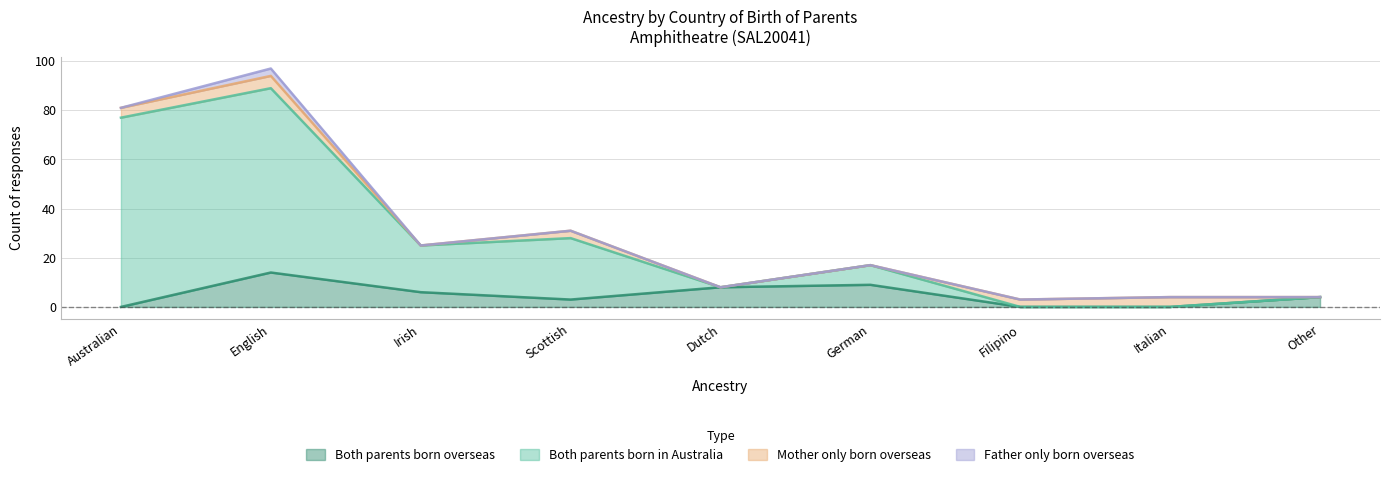

Which series has the largest range (max minus min)?

Both parents born in Australia